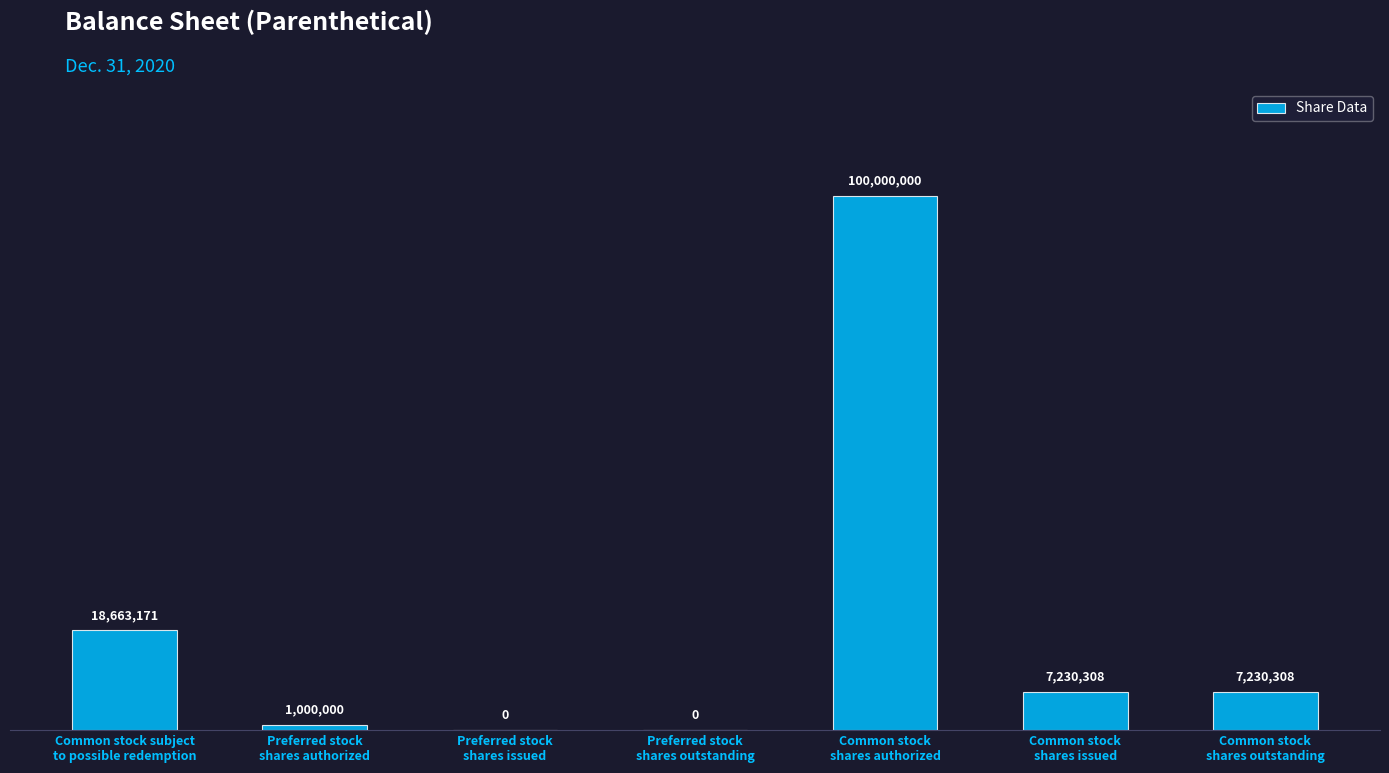

How many categories are shown in the chart?

7